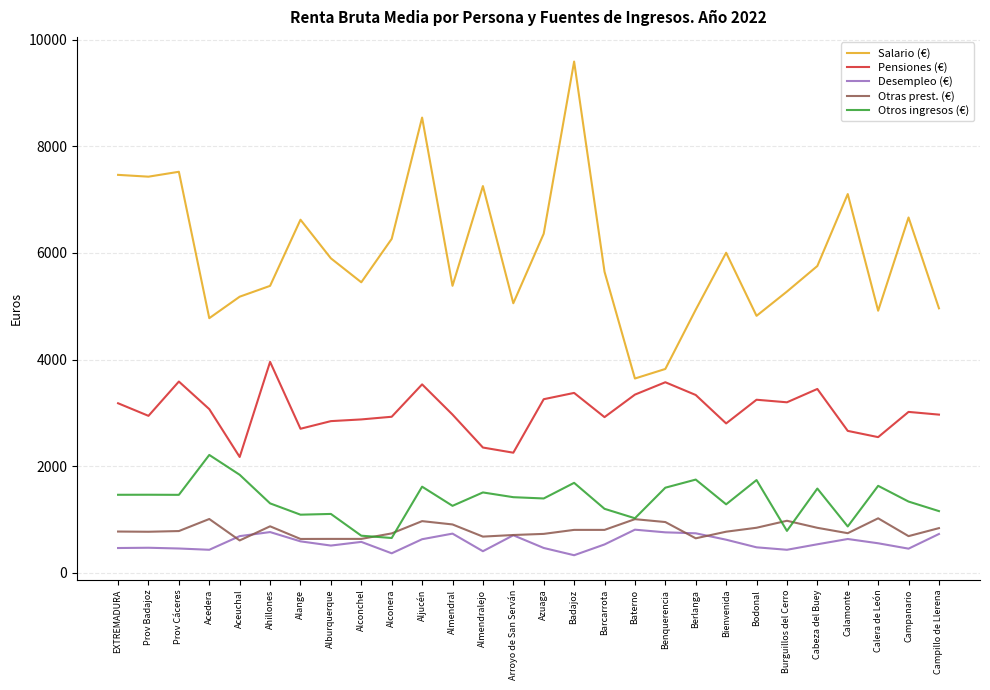

What is the difference between the maximum and second lowest values in the Otras prest. (€) series?

387